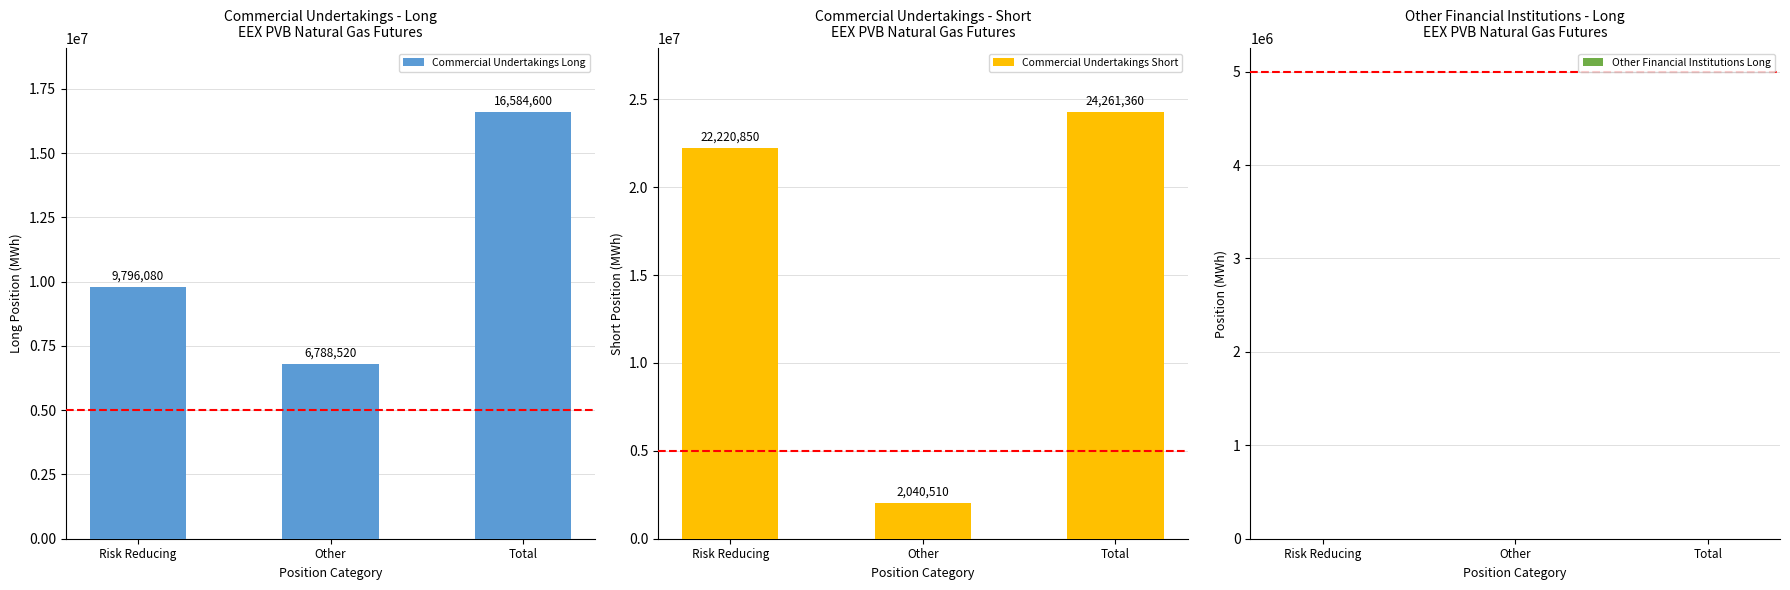

The value of Commercial Undertakings Long at Risk Reducing is 6146825. True or false?

False